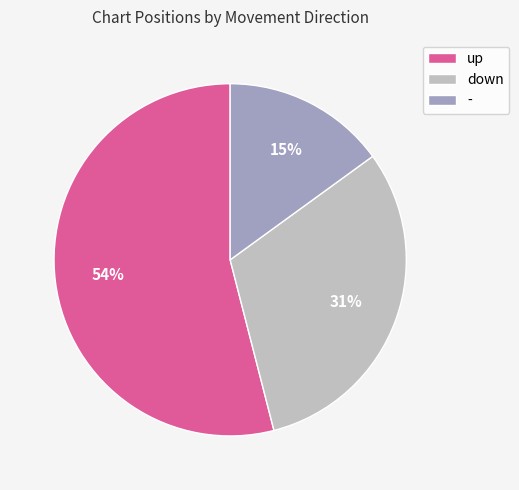

How many segments does this pie chart have?

3